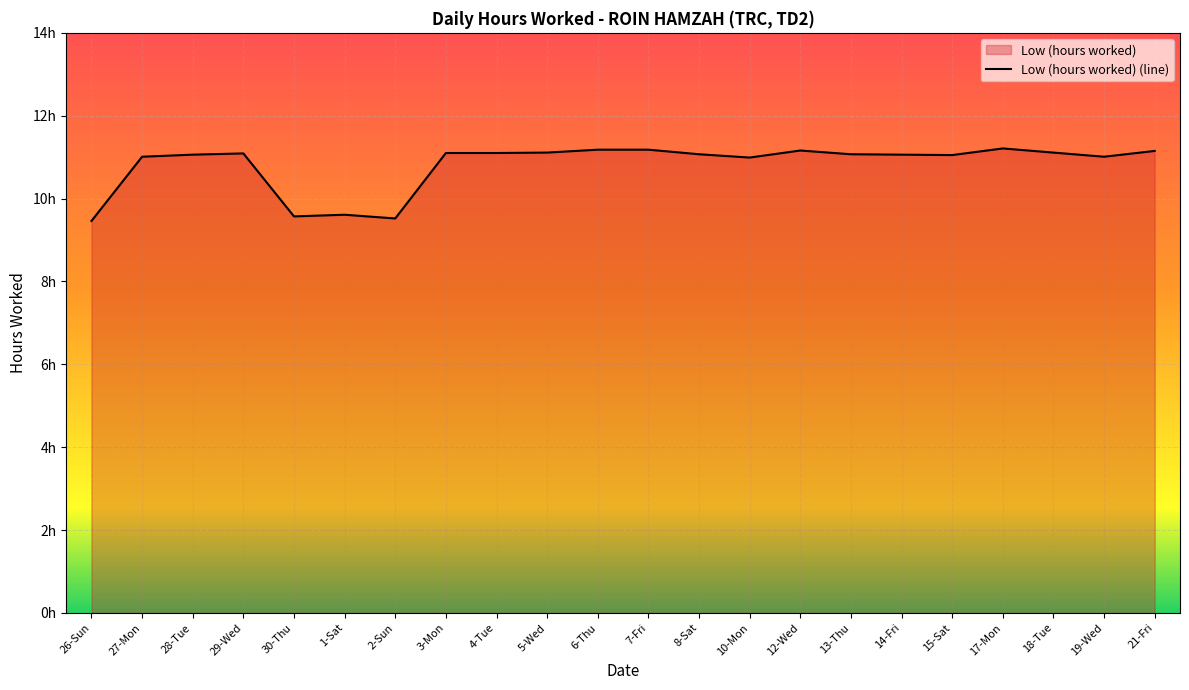

Between 3-Mon and 2-Sun, which is larger?

3-Mon